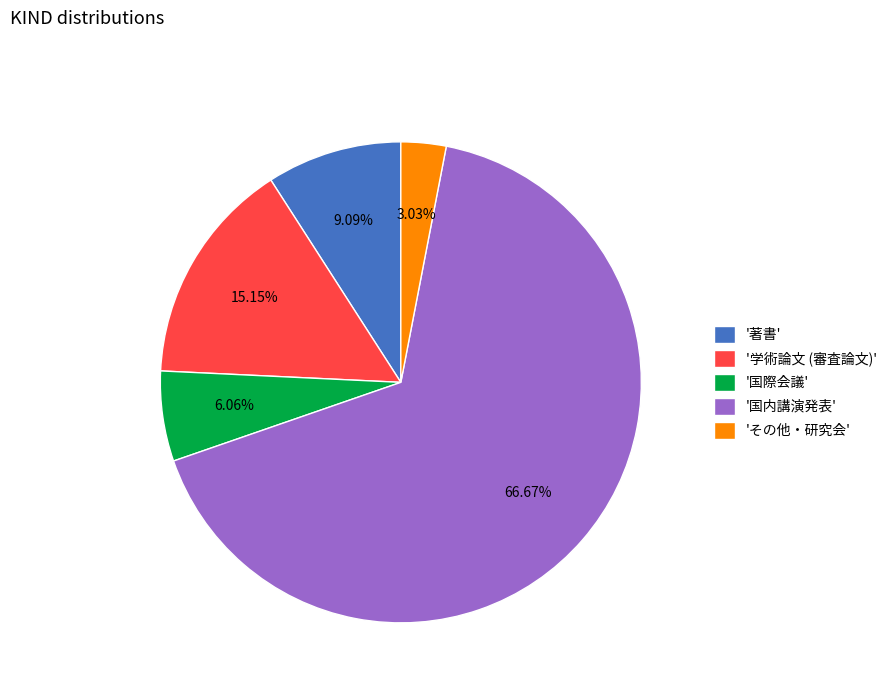

Is there a majority slice in this chart?

Yes